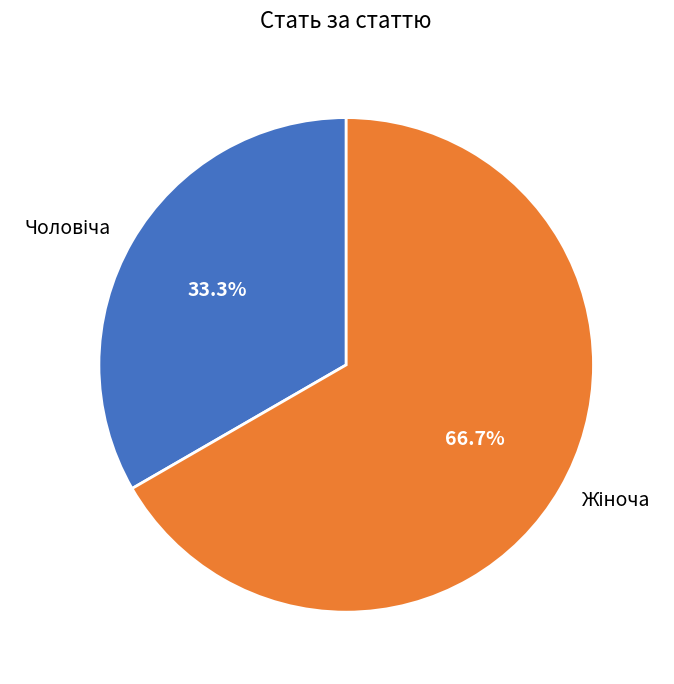

Is there a majority slice in this chart?

Yes